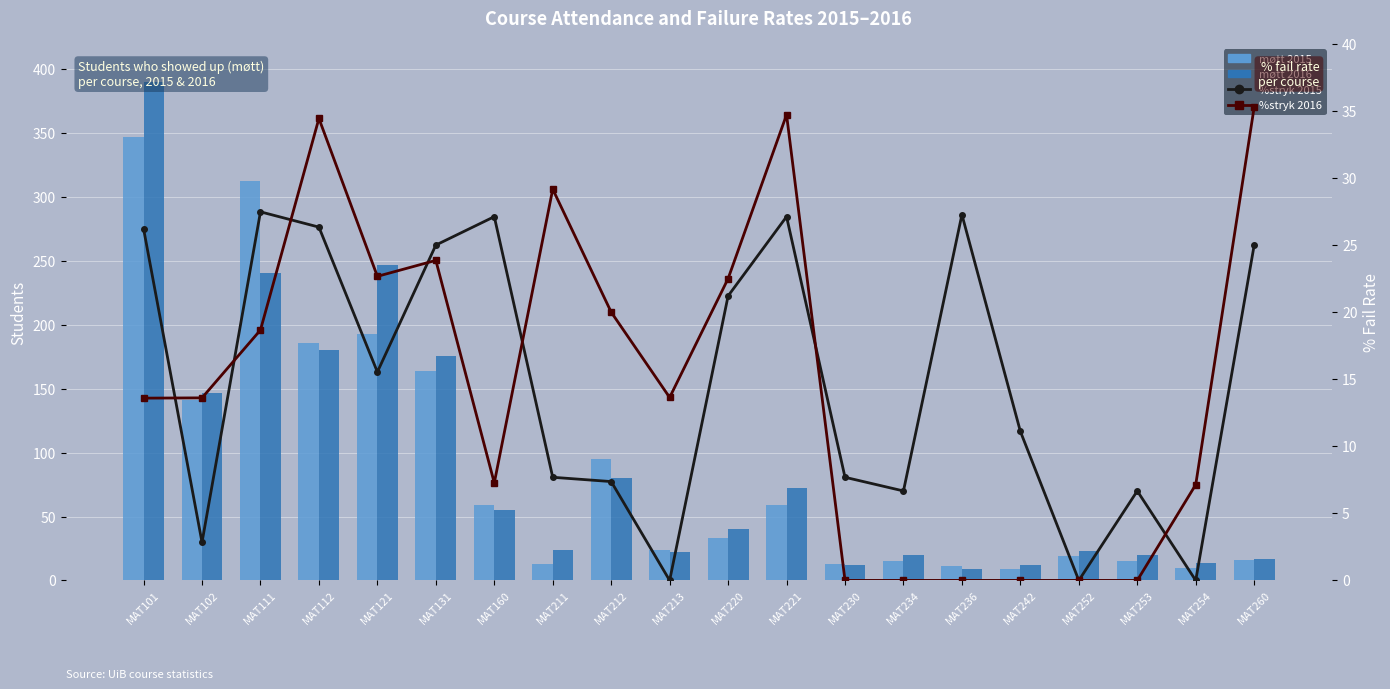

Is the value of møtt 2015 at MAT121 greater than the value of %stryk 2016 at MAT160?

Yes